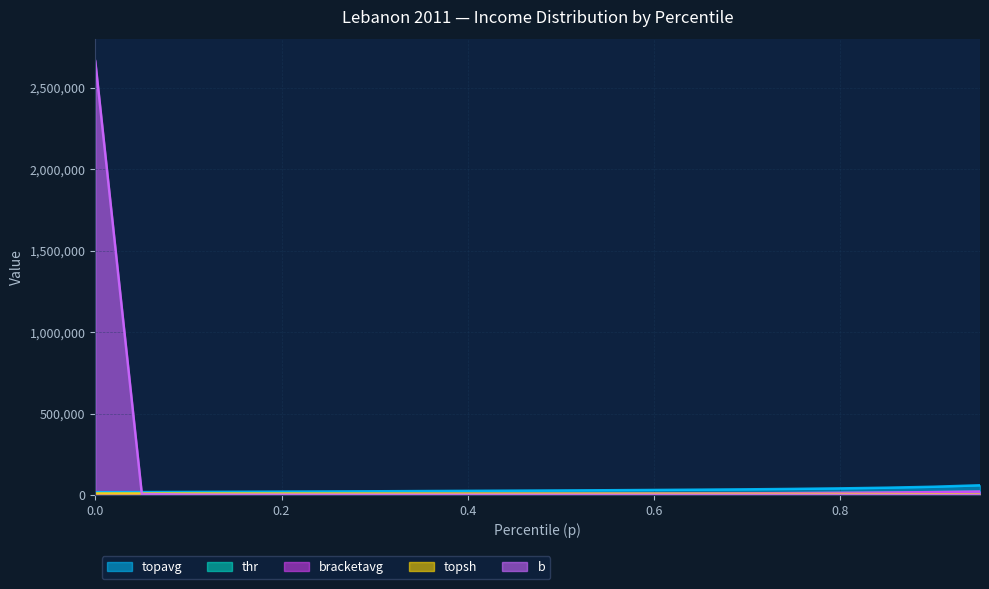

Is it true that topsh equals 5280.0 at 0.9?

True